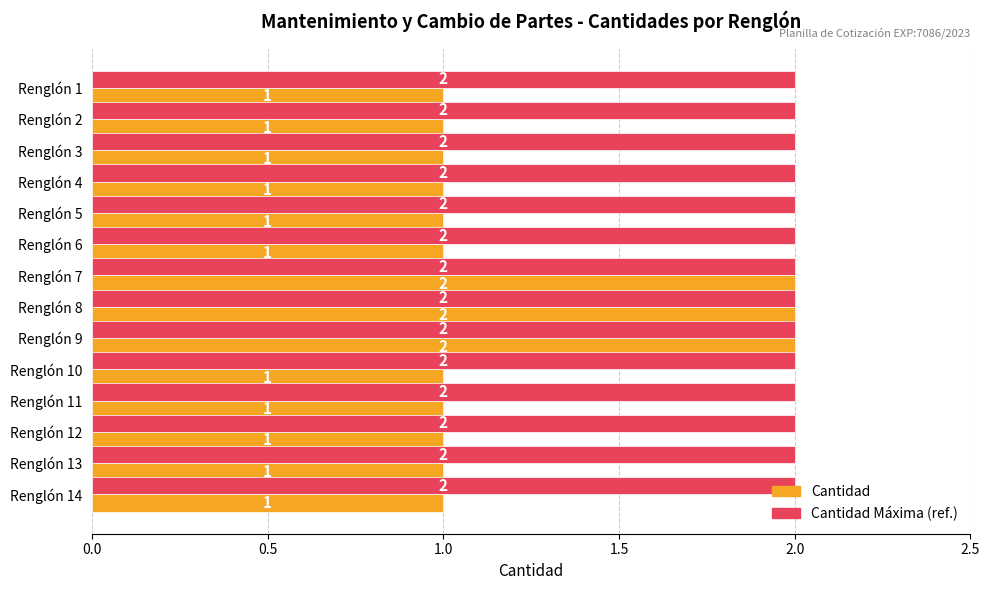

Which series has the widest spread of values?

Cantidad